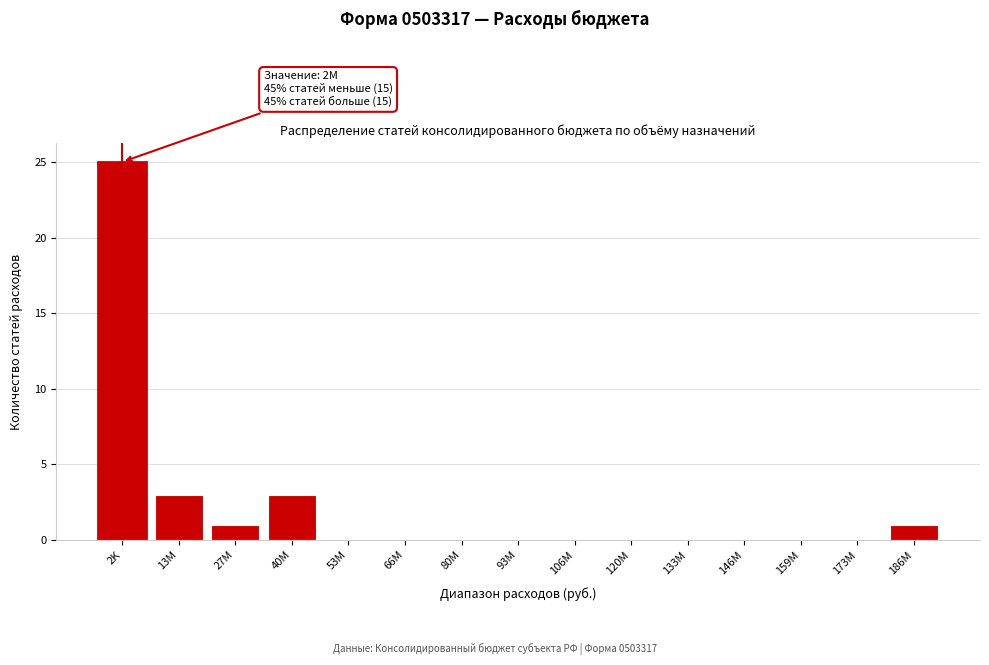

Reading left to right, transcribe all the data shown in this chart.

2K=25	13M=3	27M=1	40M=3	53M=0	66M=0	80M=0	93M=0	106M=0	120M=0	133M=0	146M=0	159M=0	173M=0	186M=1